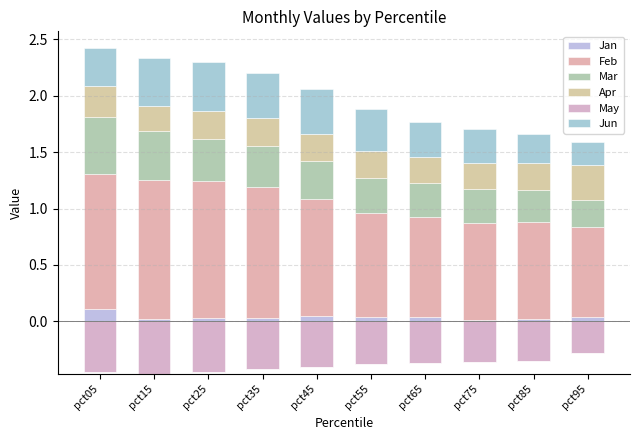

Between pct45 and pct55, which series saw the biggest shift?

Feb